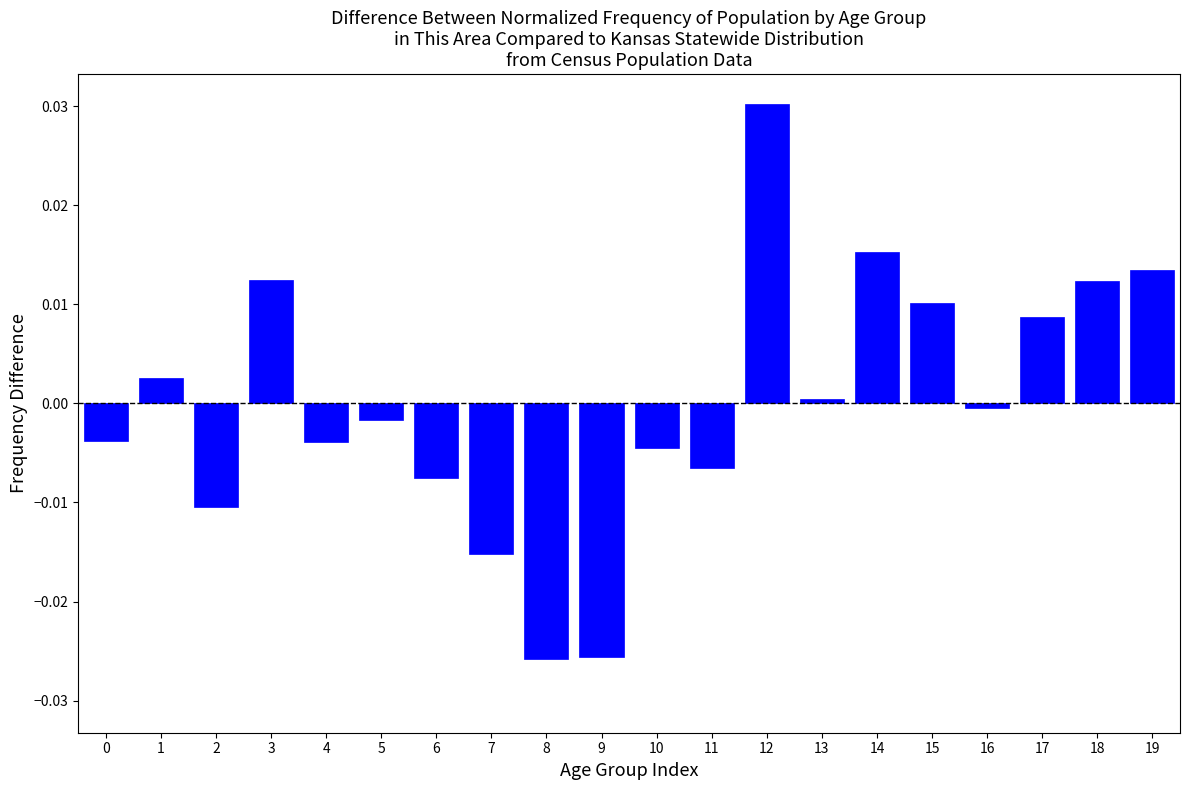

The chart shows a value of 0.0 at 1. True or false?

True